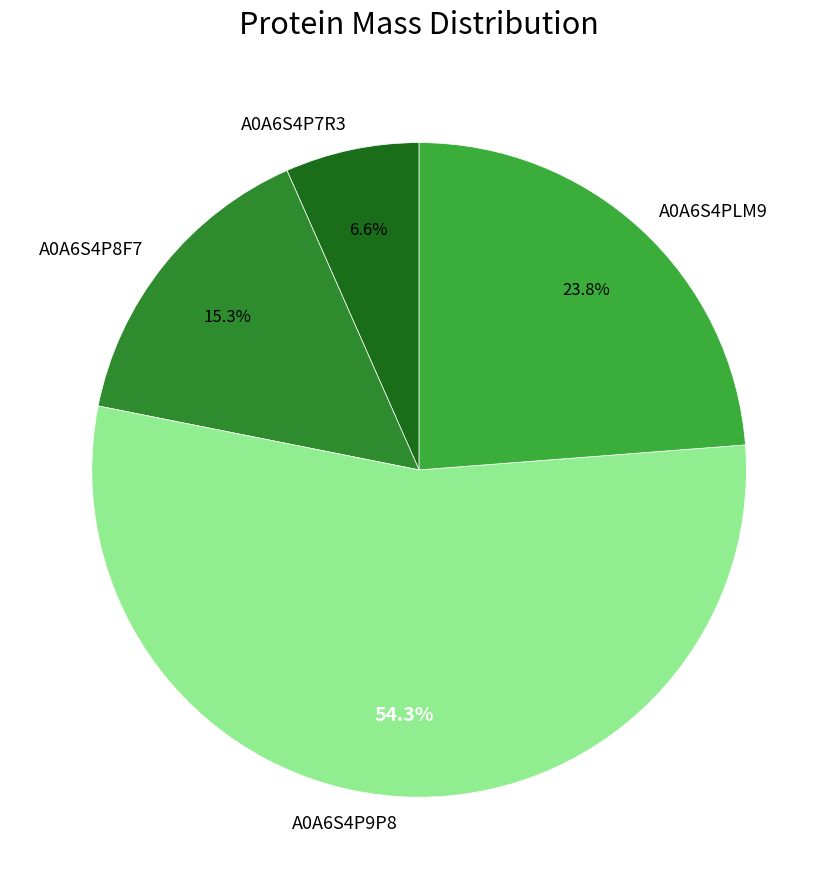

Approximately how many times larger is the value at A0A6S4P8F7 compared to A0A6S4P7R3?

2.3